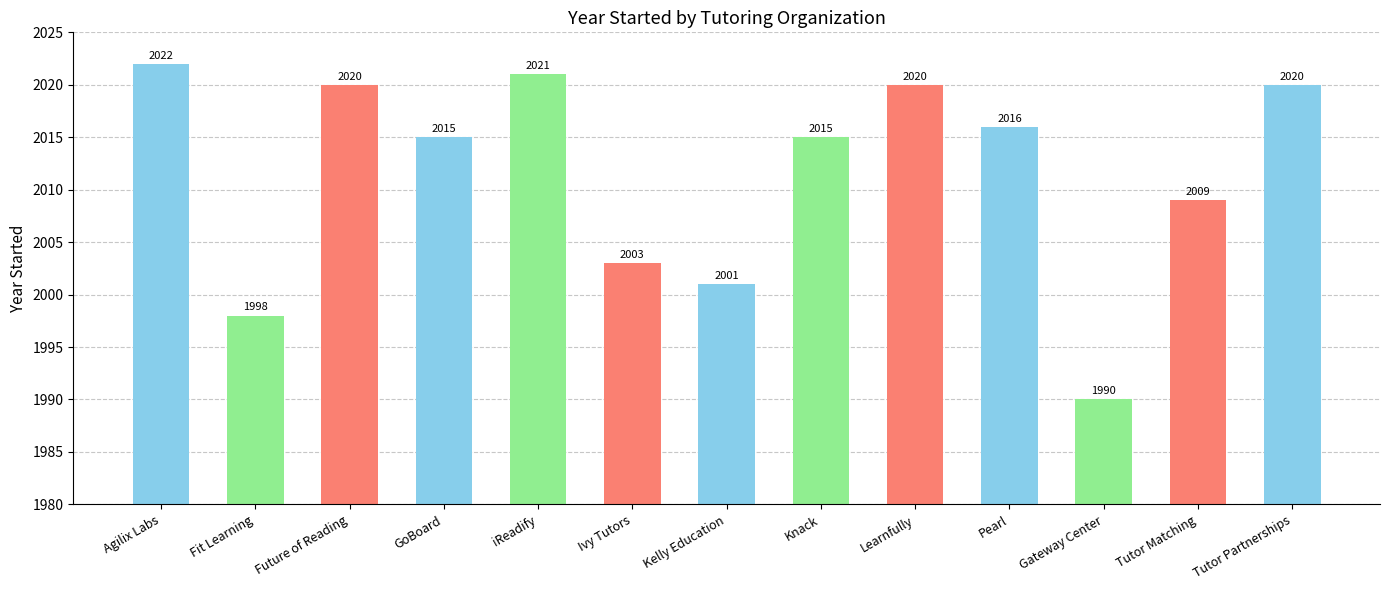

Does the chart contain any negative values?

No